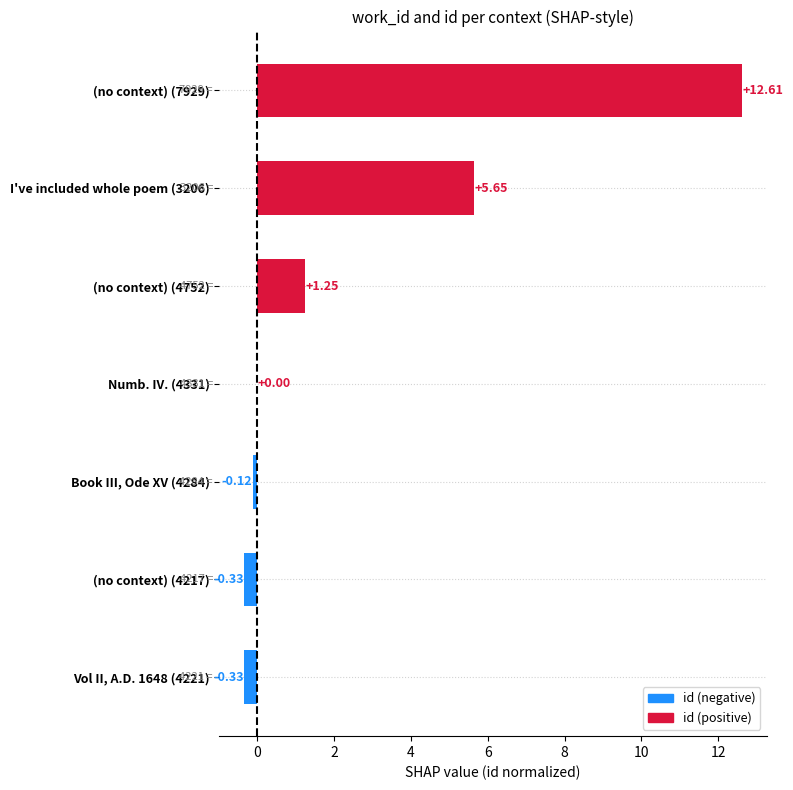

What is the sum of all values?

18.7